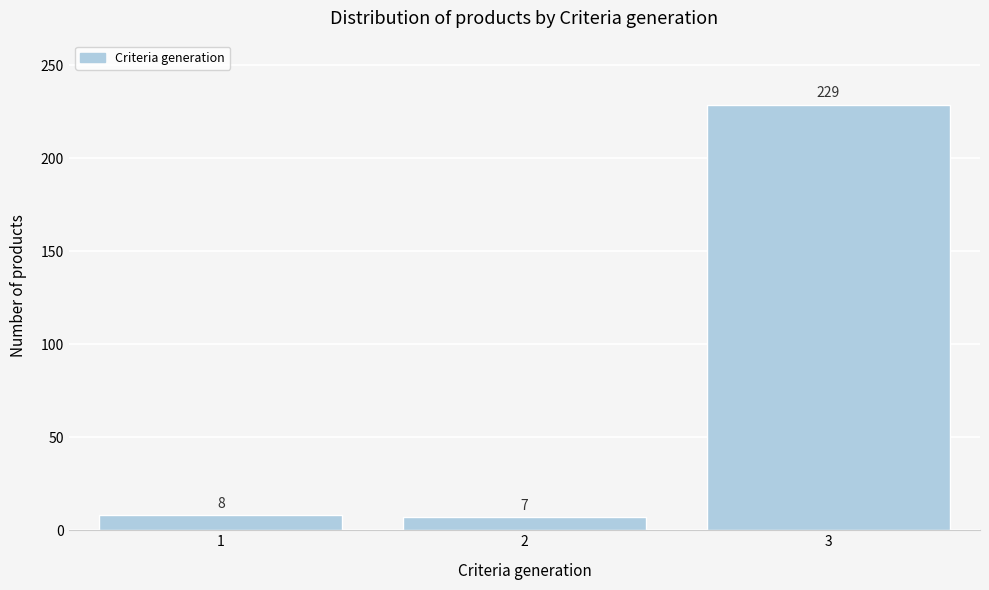

Reading right to left, transcribe all the data shown in this chart.

3=229	2=7	1=8